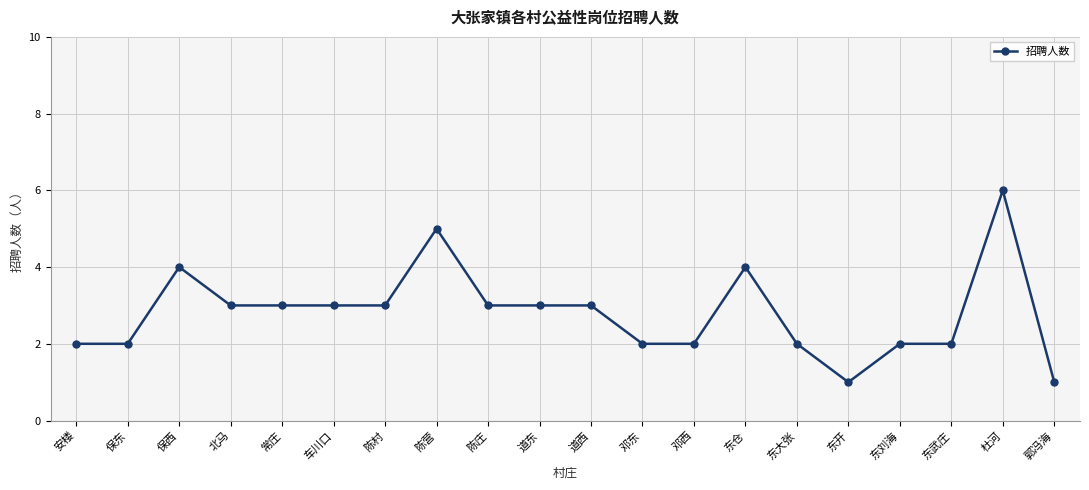

What is the greatest value displayed?

6